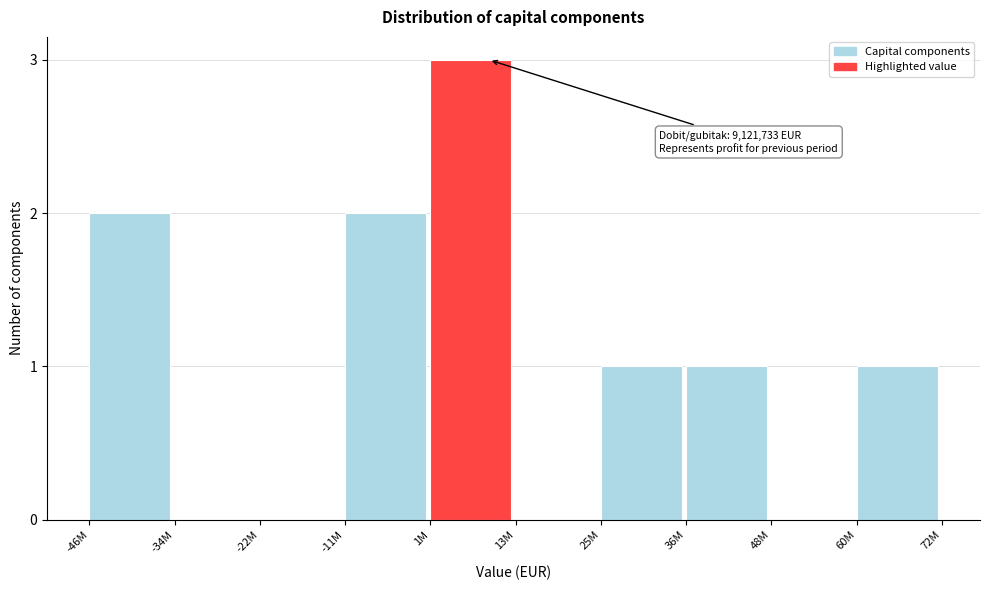

Reading left to right, transcribe all the data shown in this chart.

-46M=2	-34M=0	-22M=0	-11M=2	1M=3	13M=0	25M=1	36M=1	48M=0	60M=1